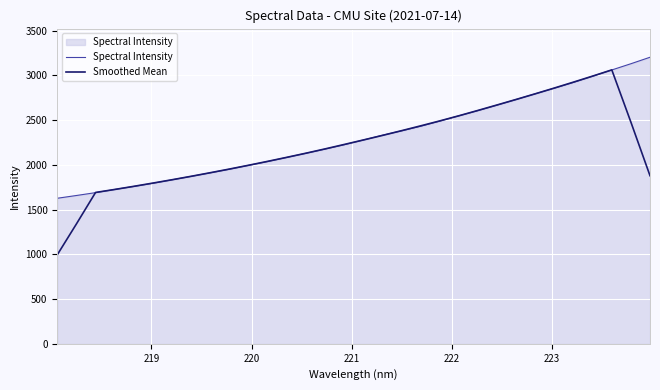

List the series in order of their peak value, highest first.

Spectral Intensity, Smoothed Mean